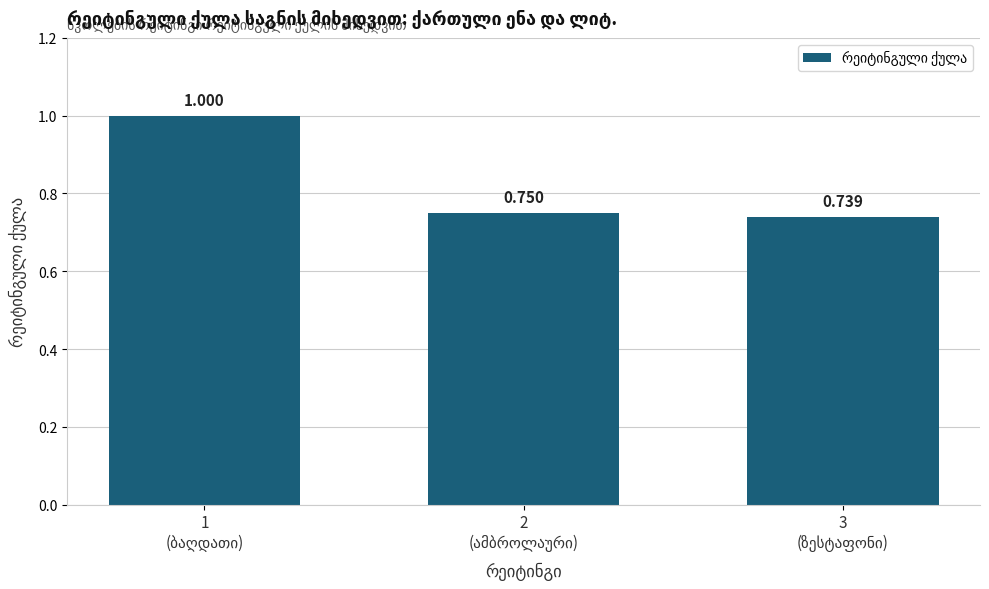

True or false: the data shows 0.8 at 2
(ამბროლაური).

True